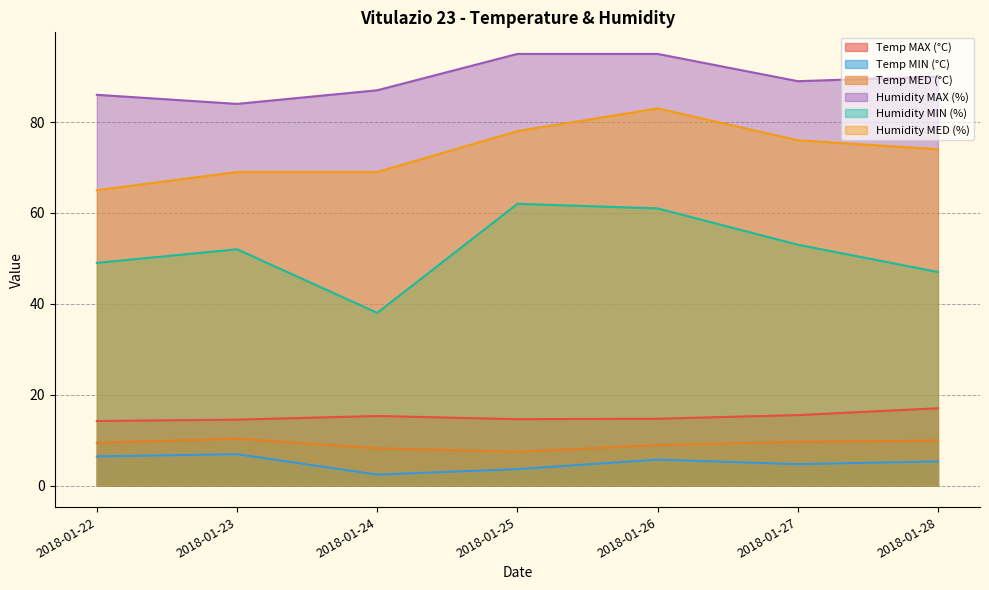

Rank the series by their maximum value, from lowest to highest.

Temp MIN (°C), Temp MED (°C), Temp MAX (°C), Humidity MIN (%), Humidity MED (%), Humidity MAX (%)